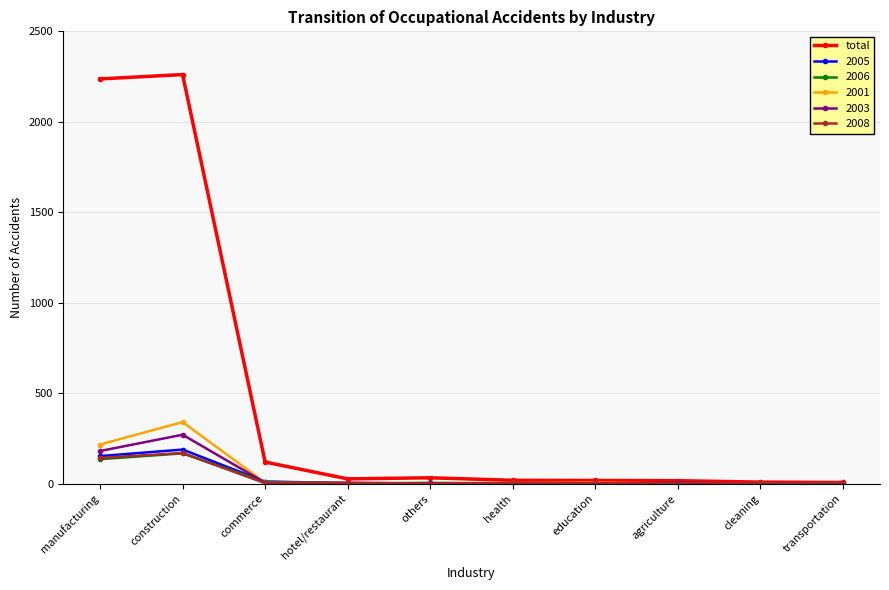

True or false: 2006 has a value of 135 at manufacturing.

True